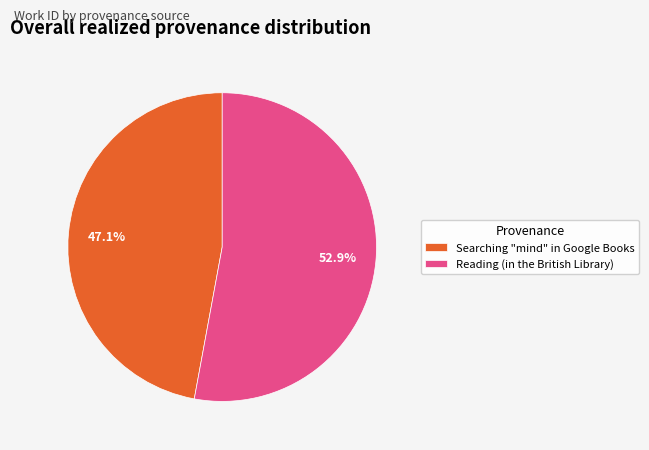

Is Searching "mind" in Google Books the majority of the pie?

No